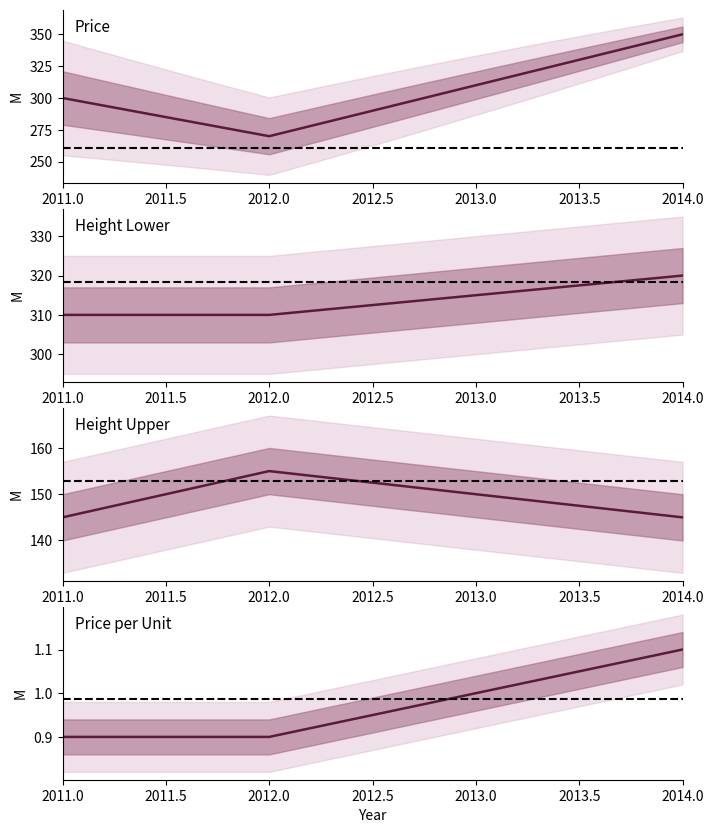

Which series has the largest total across all categories?

Height lower (u)